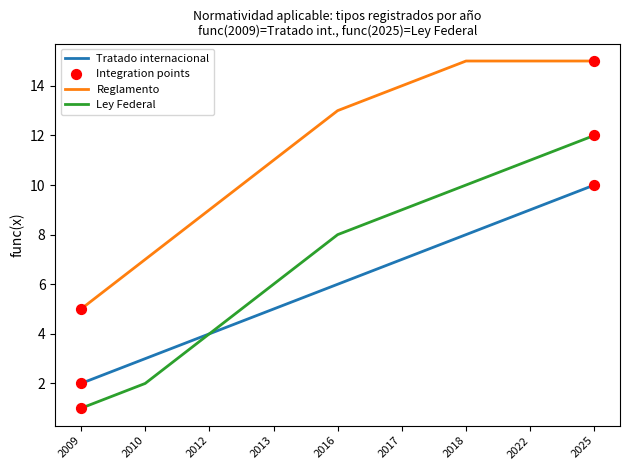

What is the total value across all series at 2016?

27